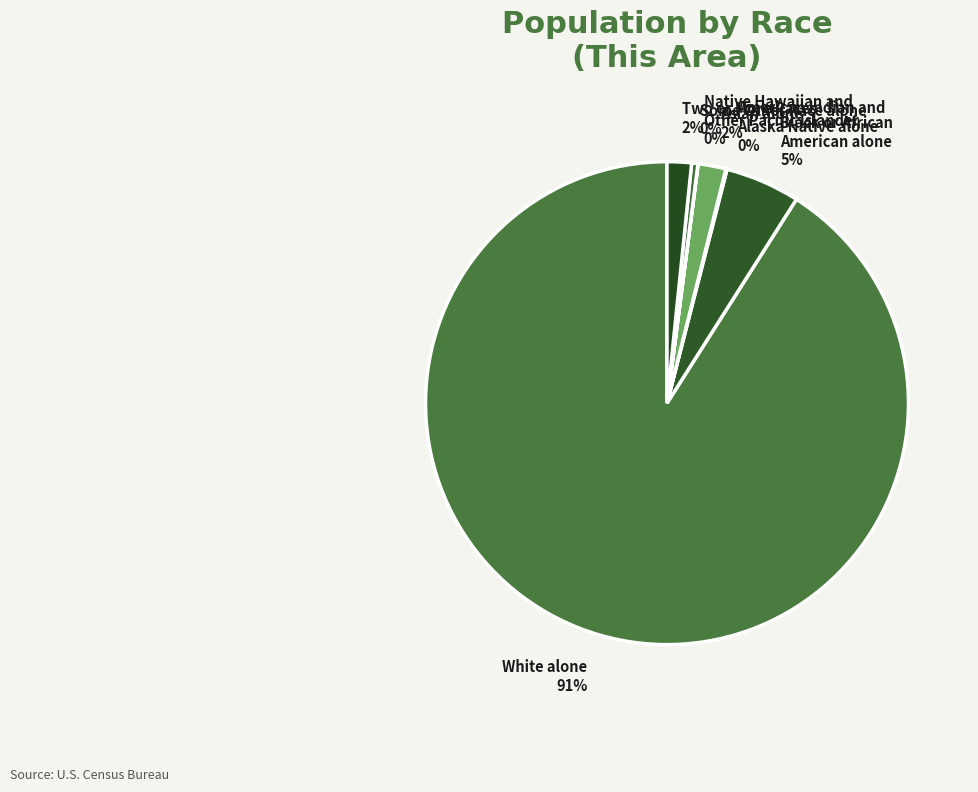

Is it true that Asian alone is 7% of the pie?

False